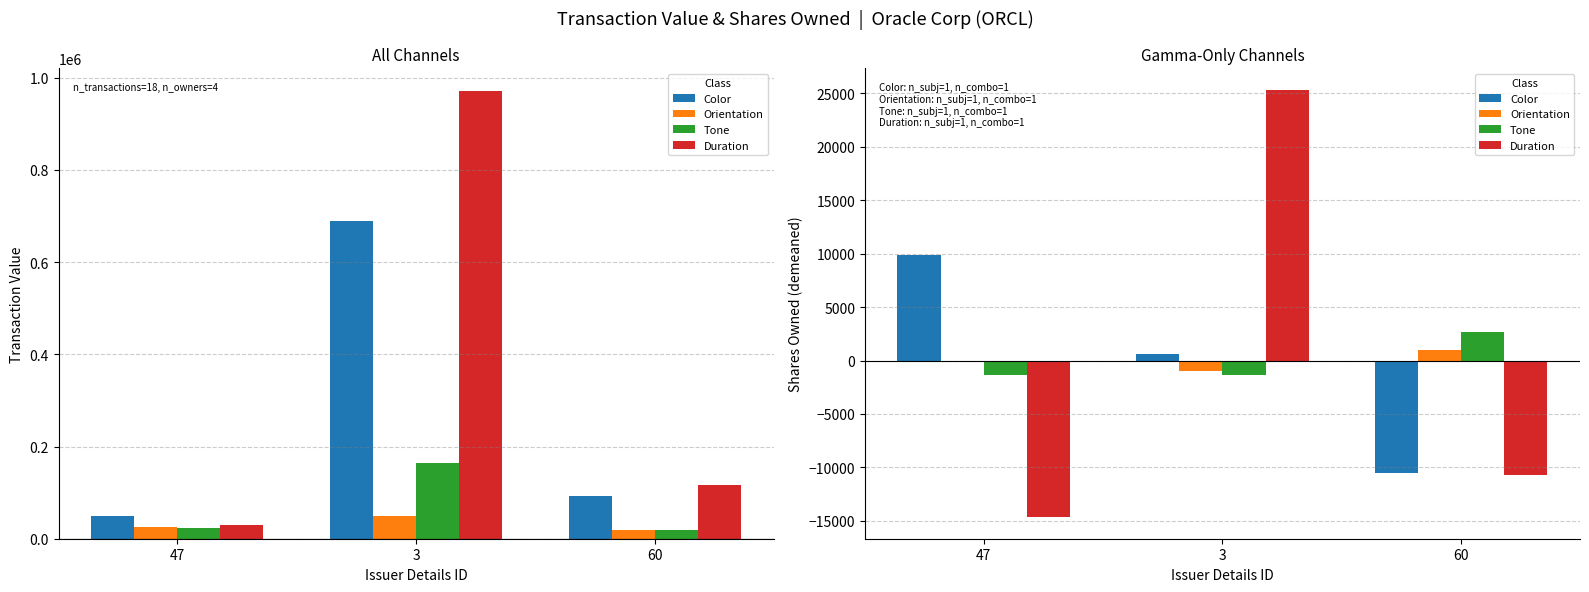

What is the label of the 1st bar from the left?

47